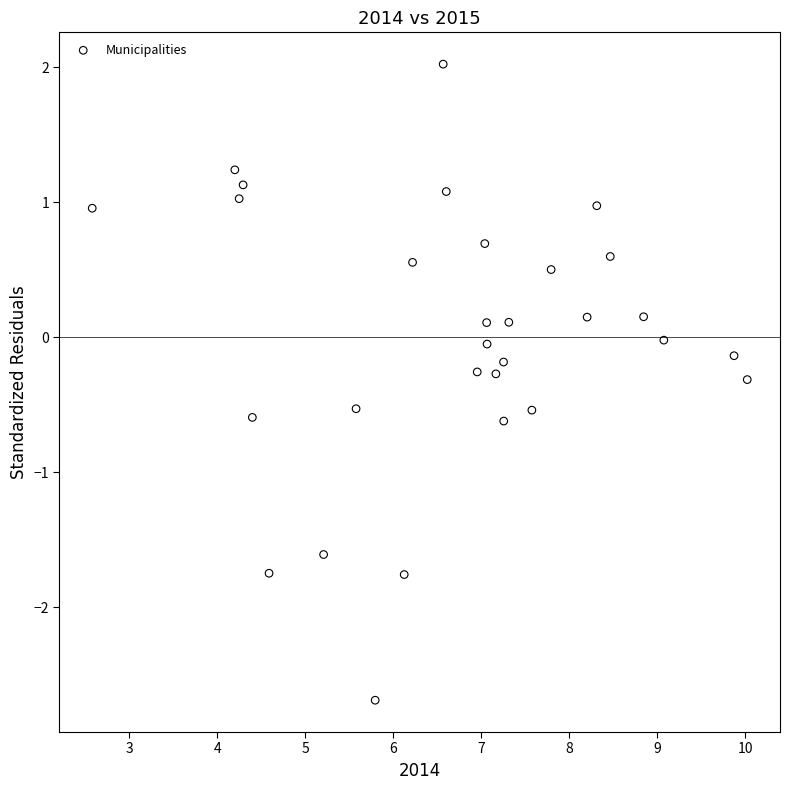

What is the range of X values (max minus min)?

7.4